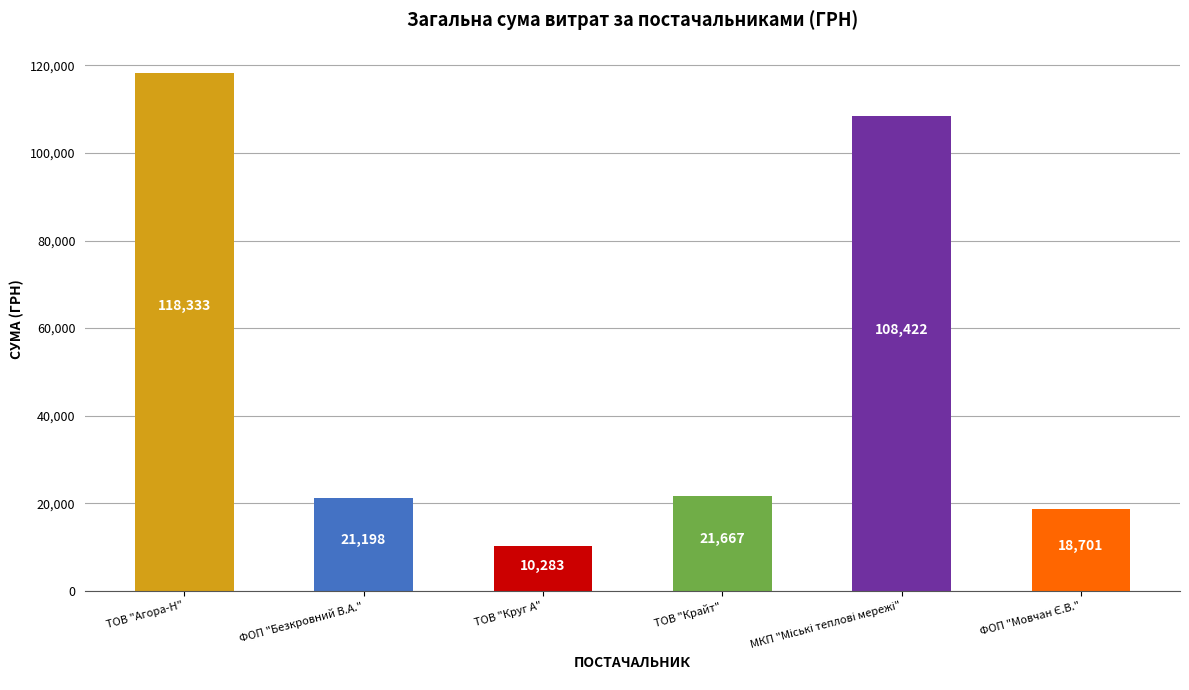

Where is the data nearest to the value 64308?

ТОВ "Крайт"